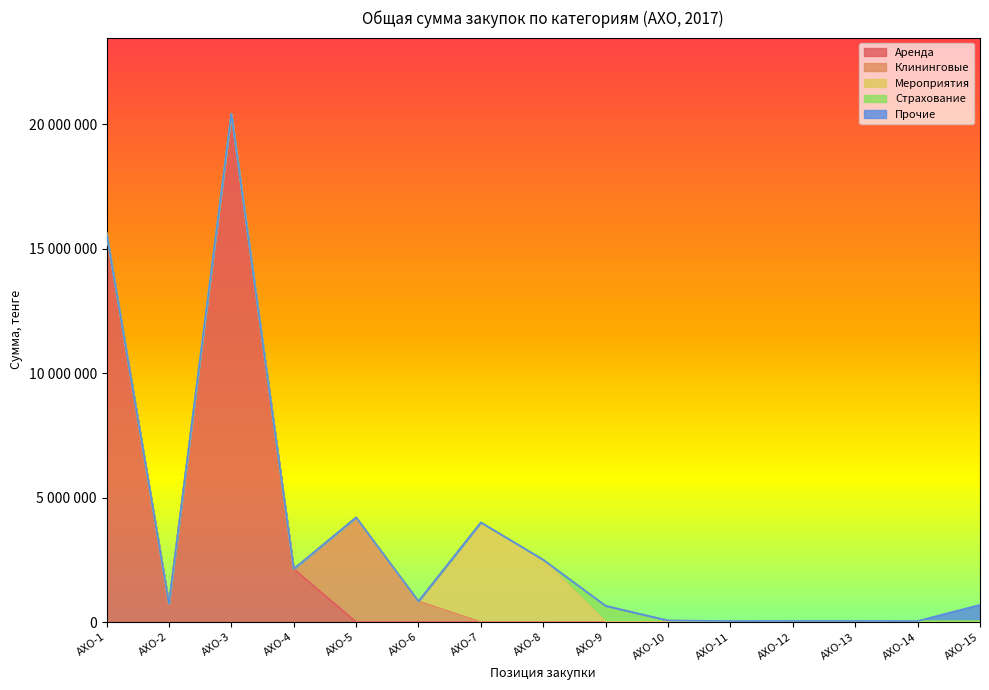

What is the difference between the second highest and minimum values in the Страхование series?

62000